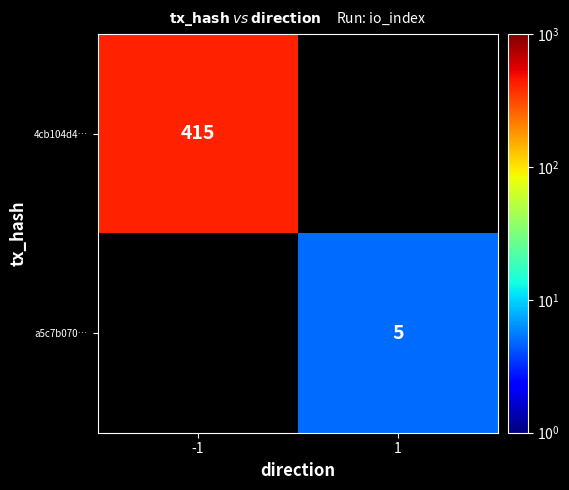

The 4cb104d4… series shows 123 at -1. True or false?

False